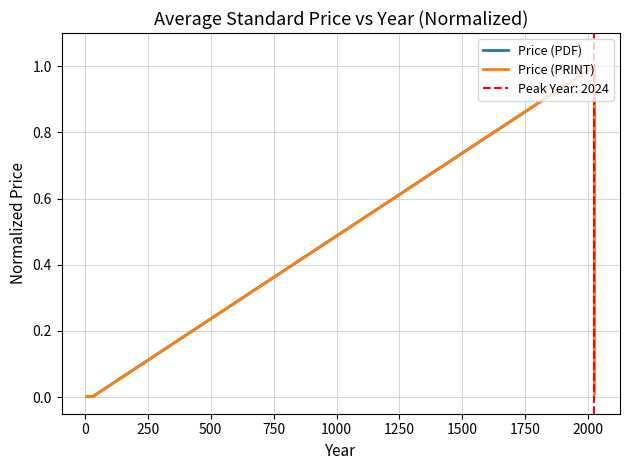

True or false: Price (PDF) has more than 2 interior local peaks.

False